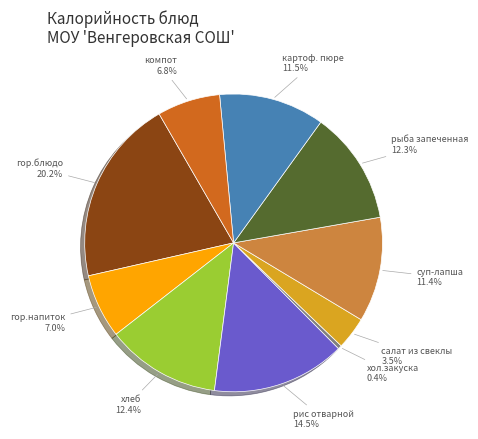

Is there a majority slice in this chart?

No